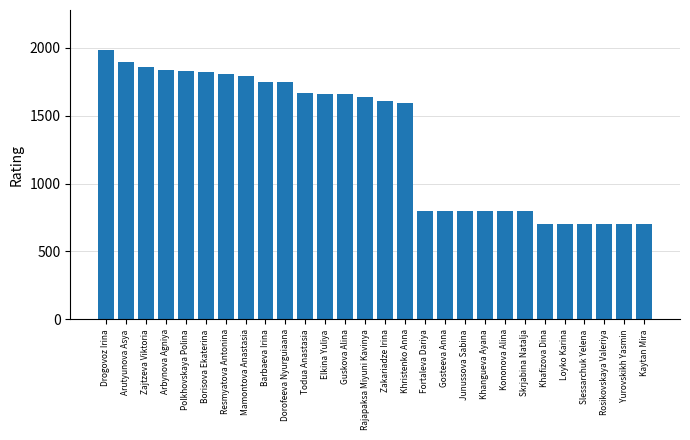

What is the sum of all values?

37134